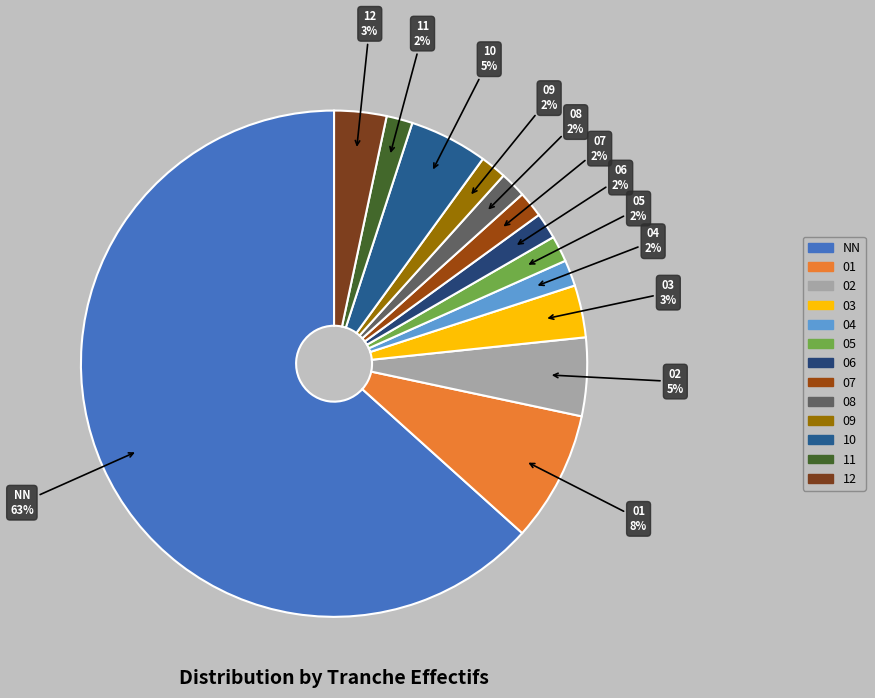

Which slice represents more than half of the pie?

NN